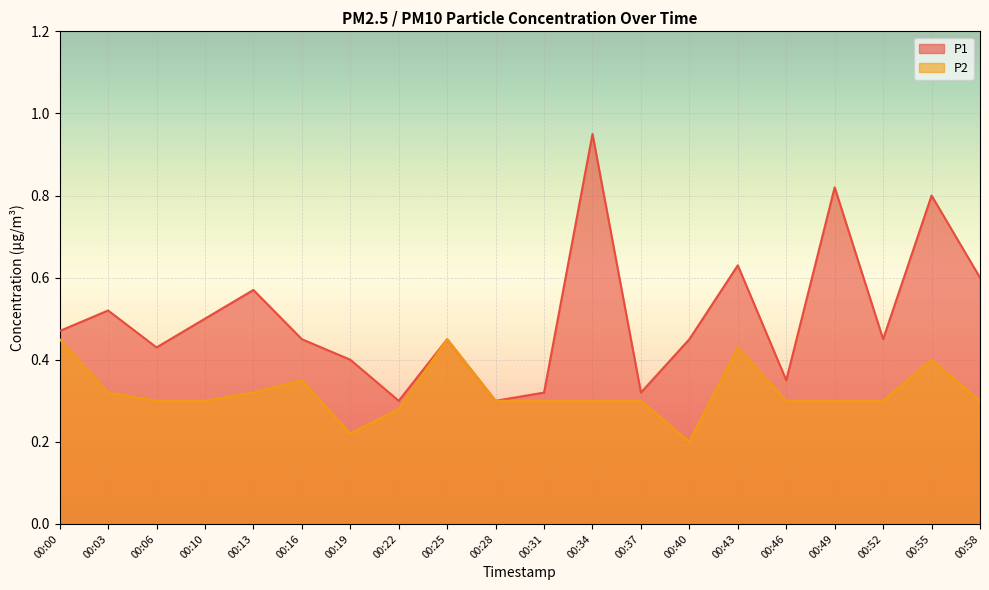

Rank the categories by P1 value from lowest to highest.

00:22, 00:28, 00:31, 00:37, 00:46, 00:19, 00:06, 00:16, 00:25, 00:40, 00:52, 00:00, 00:10, 00:03, 00:13, 00:58, 00:43, 00:55, 00:49, 00:34